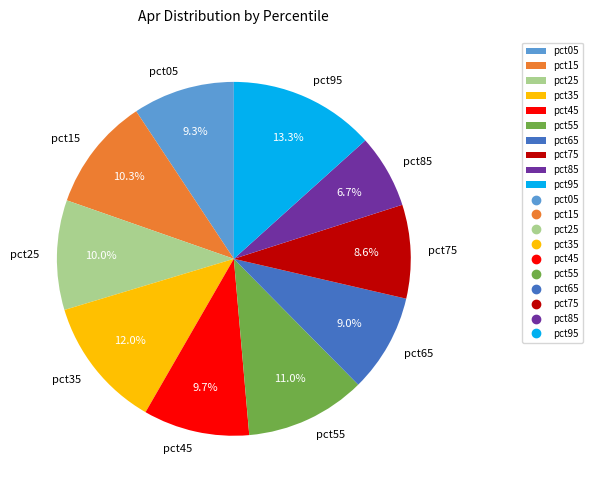

How much of the chart is everything except pct25?

90.0%